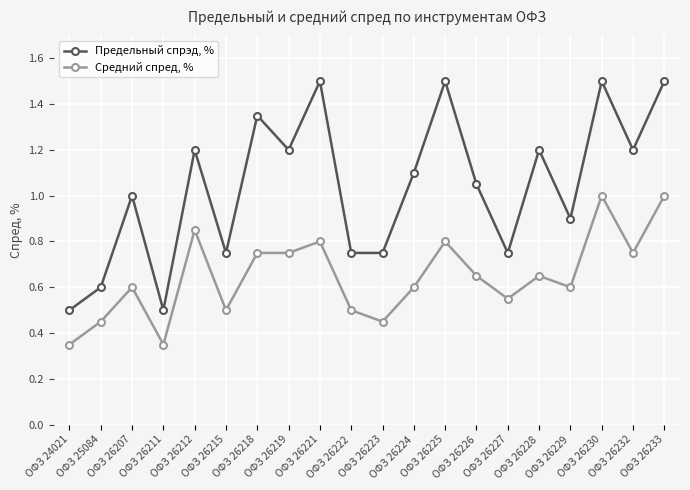

At how many categories does at least one series exceed 0?

20